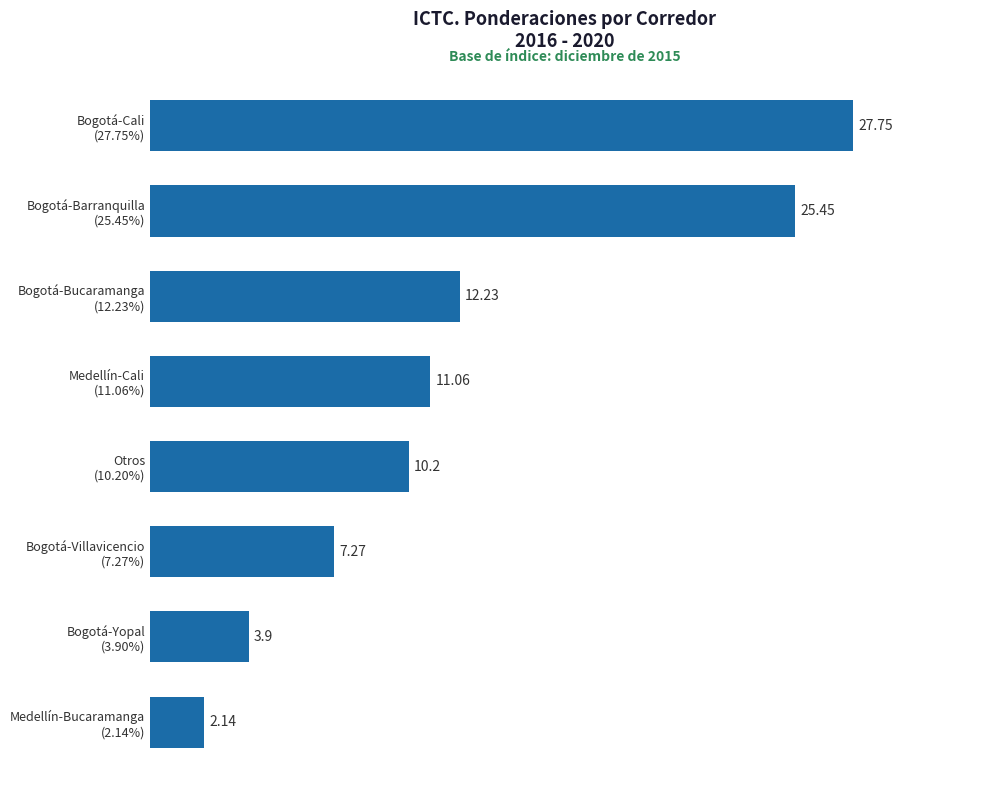

How many bars are there in total?

8